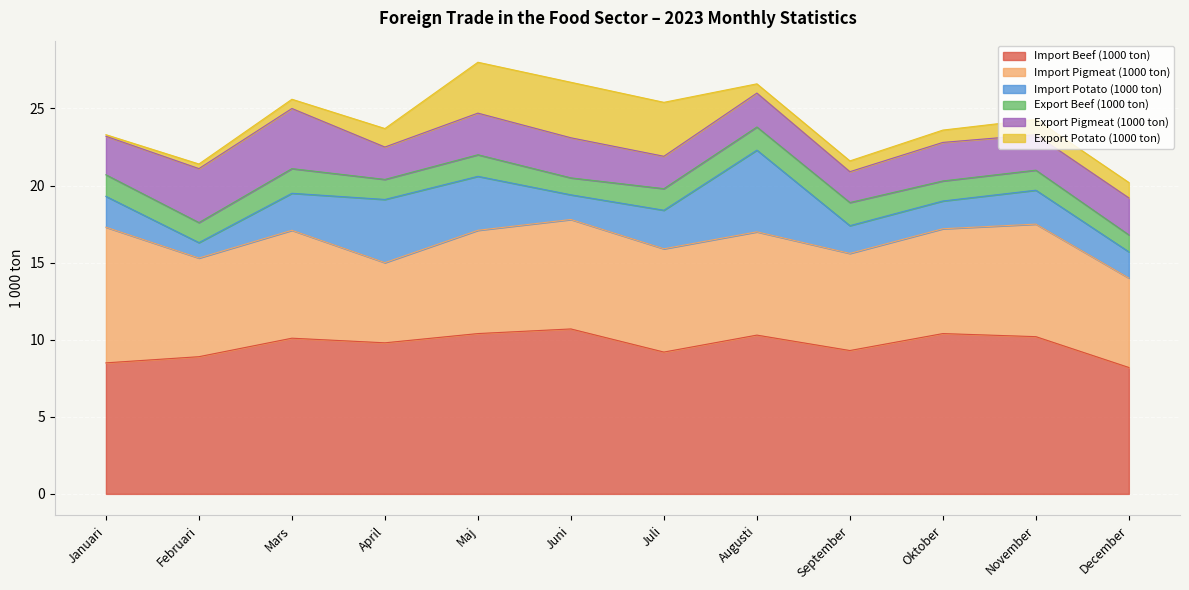

What is the spread (max minus min) of values at Augusti?

9.7